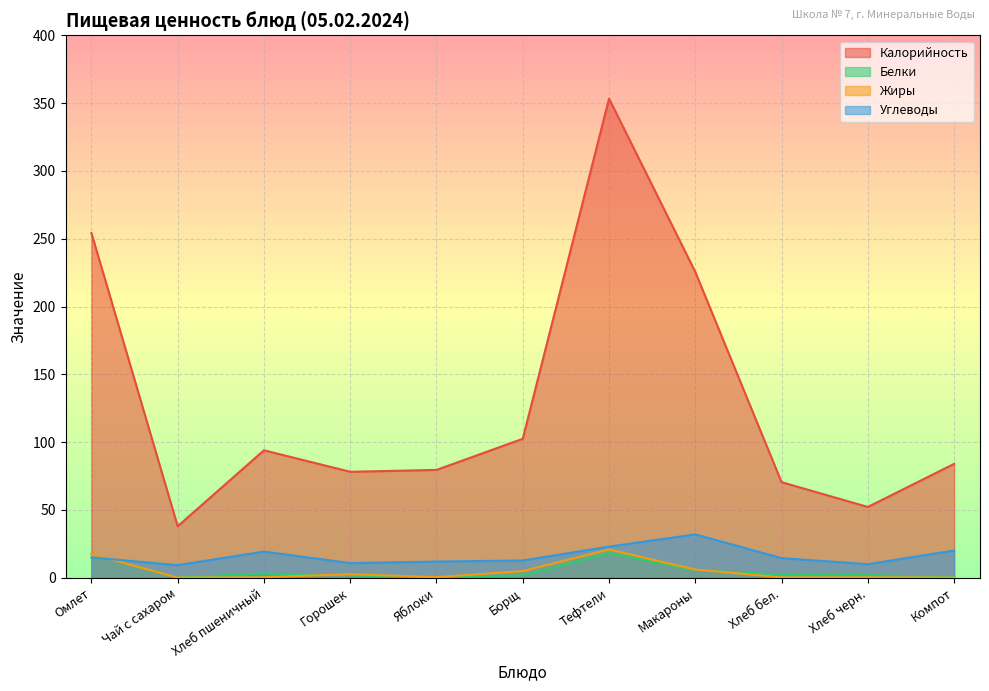

Reading left to right, transcribe all the data shown in this chart.

Калорийность: 254.2	38.0	94.0	78.2	79.5	102.5	353.3	225.5	70.5	52.2	84.0
Белки: 17.4	0.2	3.2	1.9	0.5	1.8	18.2	5.7	2.4	2.0	0.6
Жиры: 17.5	0.1	0.4	2.6	0.5	4.9	20.9	6.1	0.3	0.4	0.1
Углеводы: 15.0	9.3	19.3	10.8	11.9	12.7	23.0	32.0	14.5	10.0	20.1